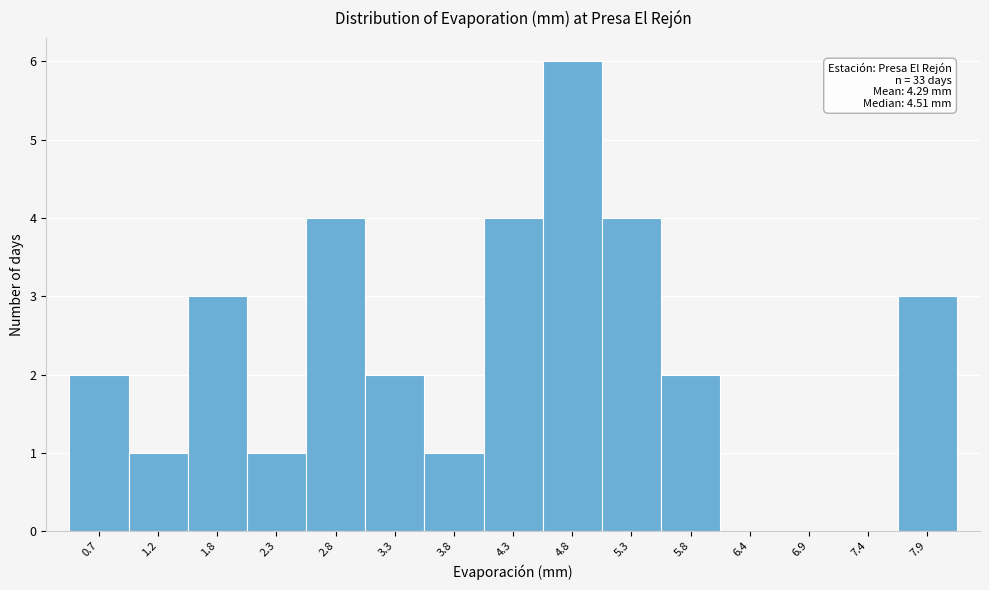

Reading left to right, what are all the values shown in this chart?

0.7=2	1.2=1	1.8=3	2.3=1	2.8=4	3.3=2	3.8=1	4.3=4	4.8=6	5.3=4	5.8=2	6.4=0	6.9=0	7.4=0	7.9=3